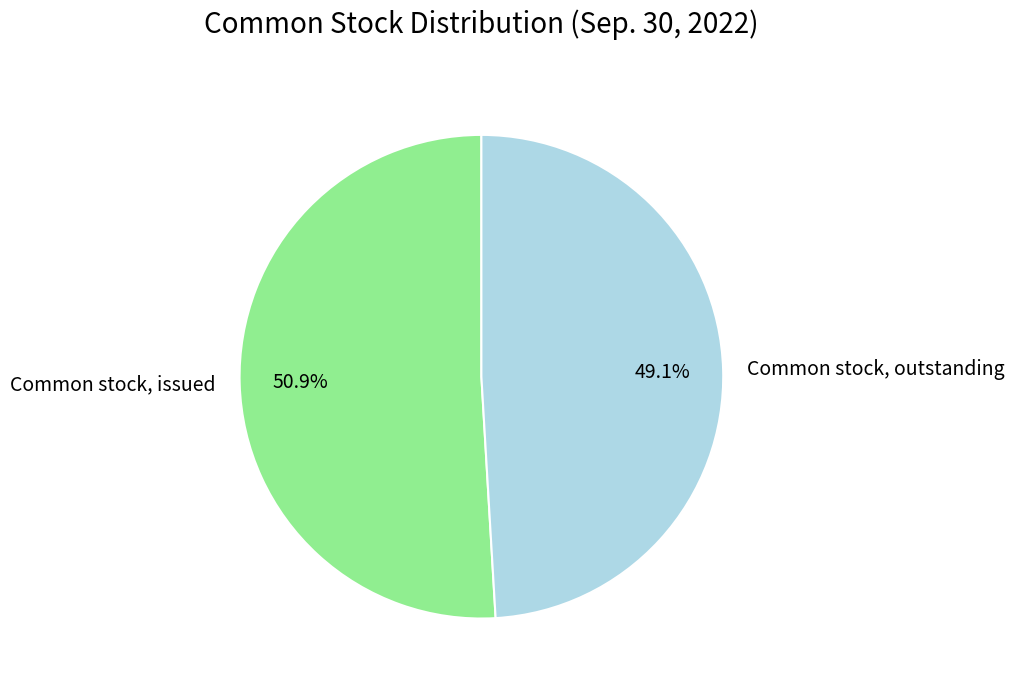

To the nearest percent, what is the difference between the largest and smallest slice percentages?

2%